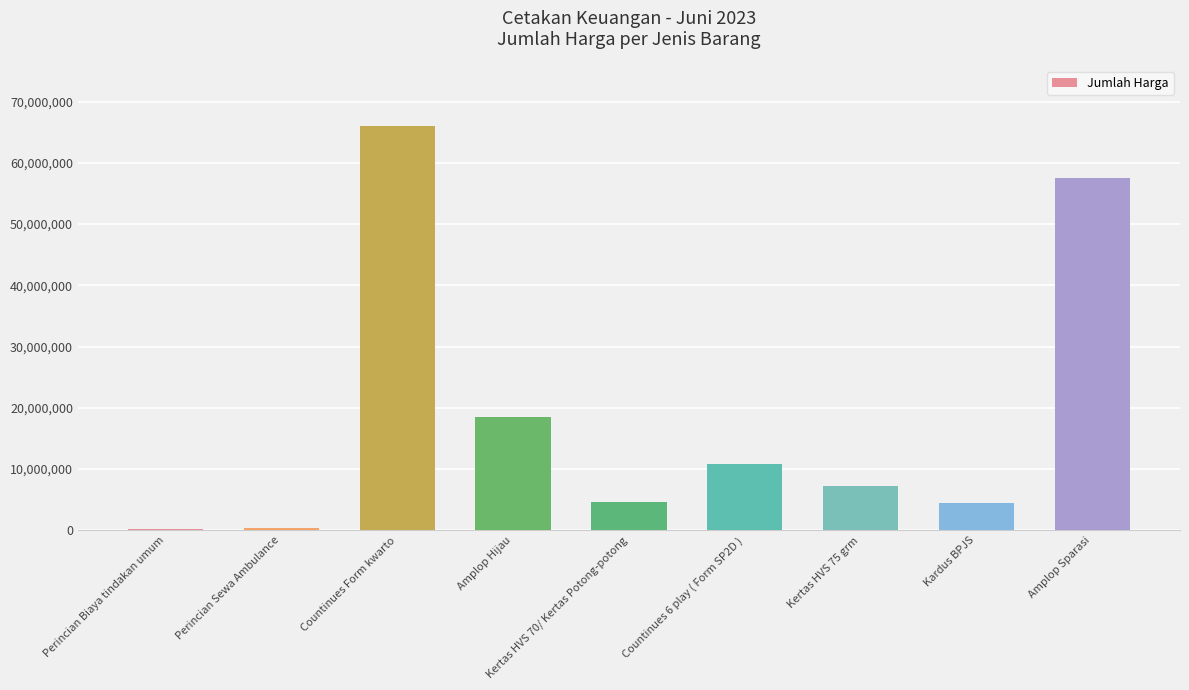

The chart shows a value of 18450000 at Amplop Hijau. True or false?

True